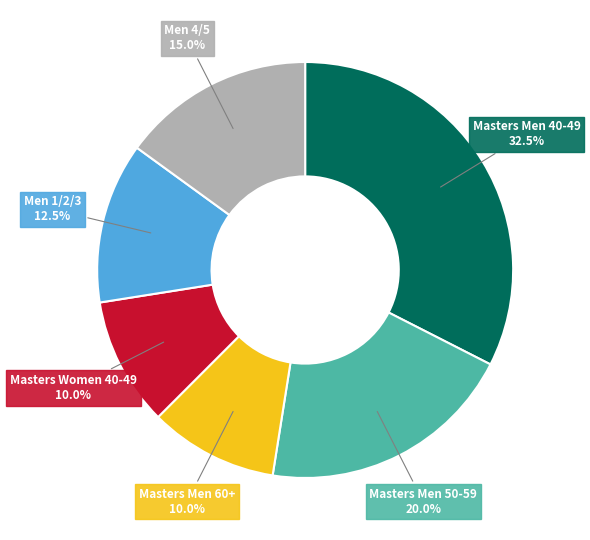

Is Men 1/2/3 the majority of the pie?

No